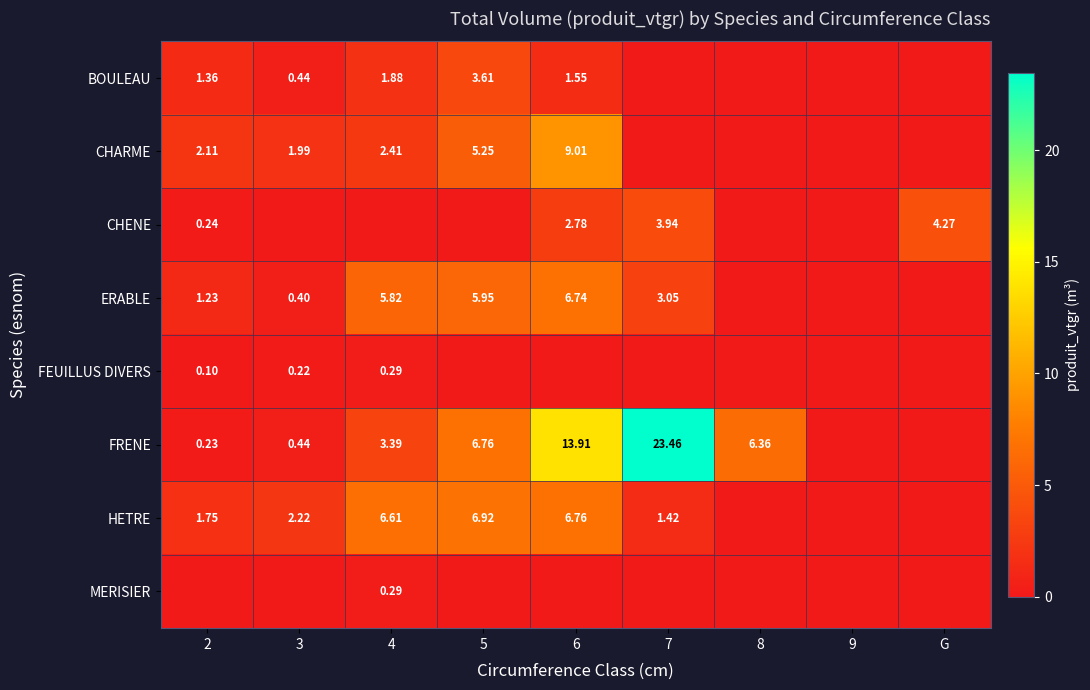

At how many categories does at least one series exceed 19?

1